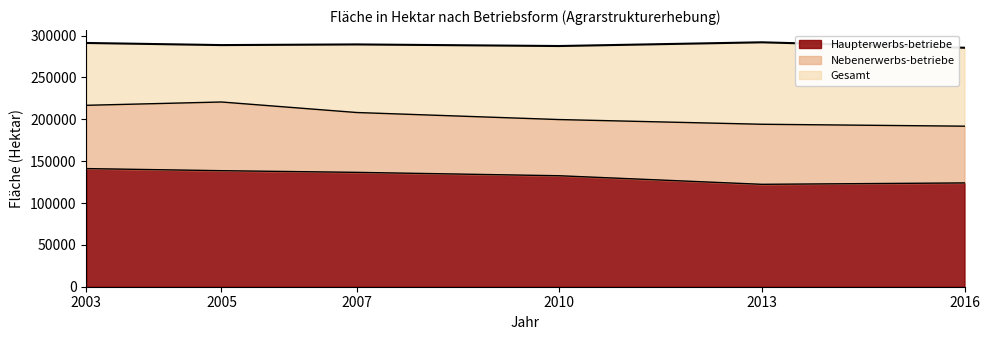

In Haupterwerbs-betriebe, how many points are lower than both neighbors (excluding endpoints)?

1